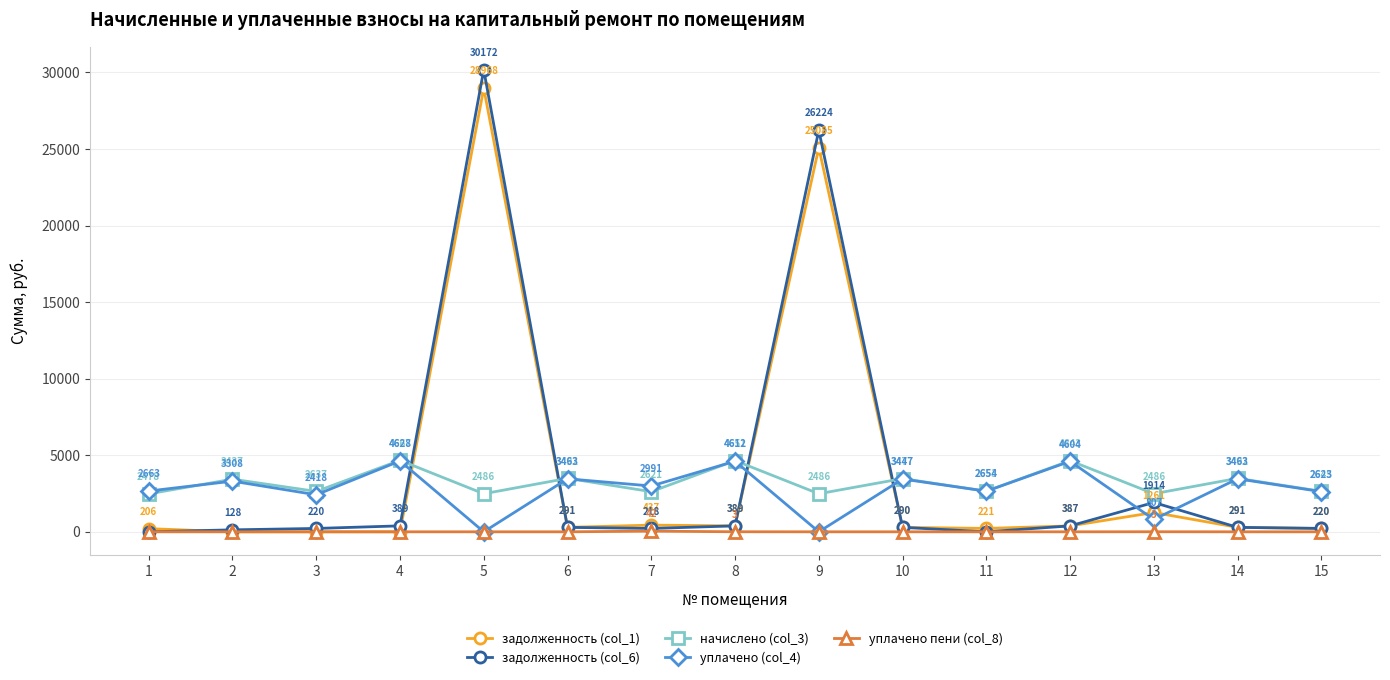

What is the maximum value for уплачено (col_4)?

4627.6